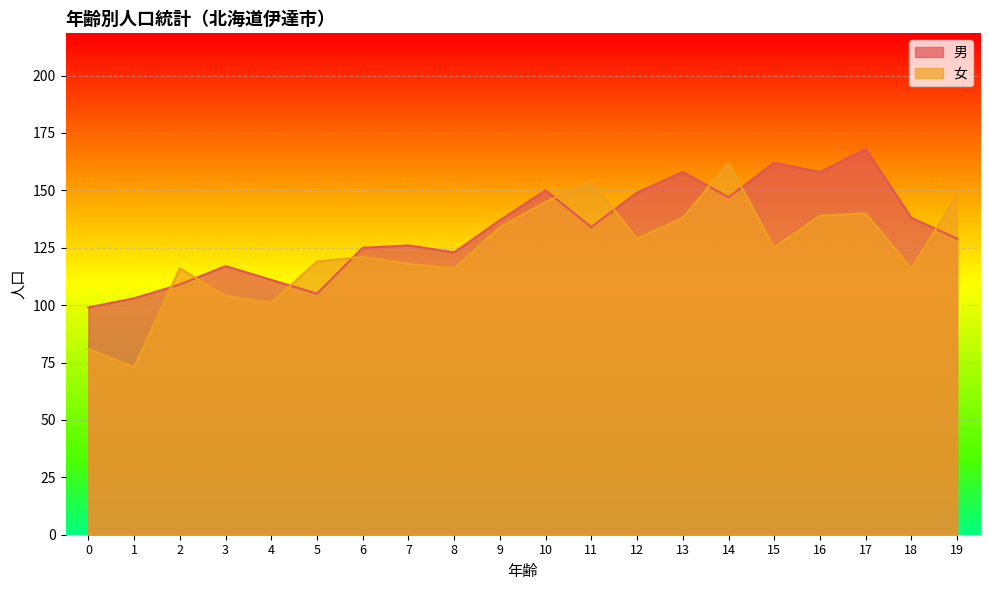

At which category does 女 reach its first local valley?

1